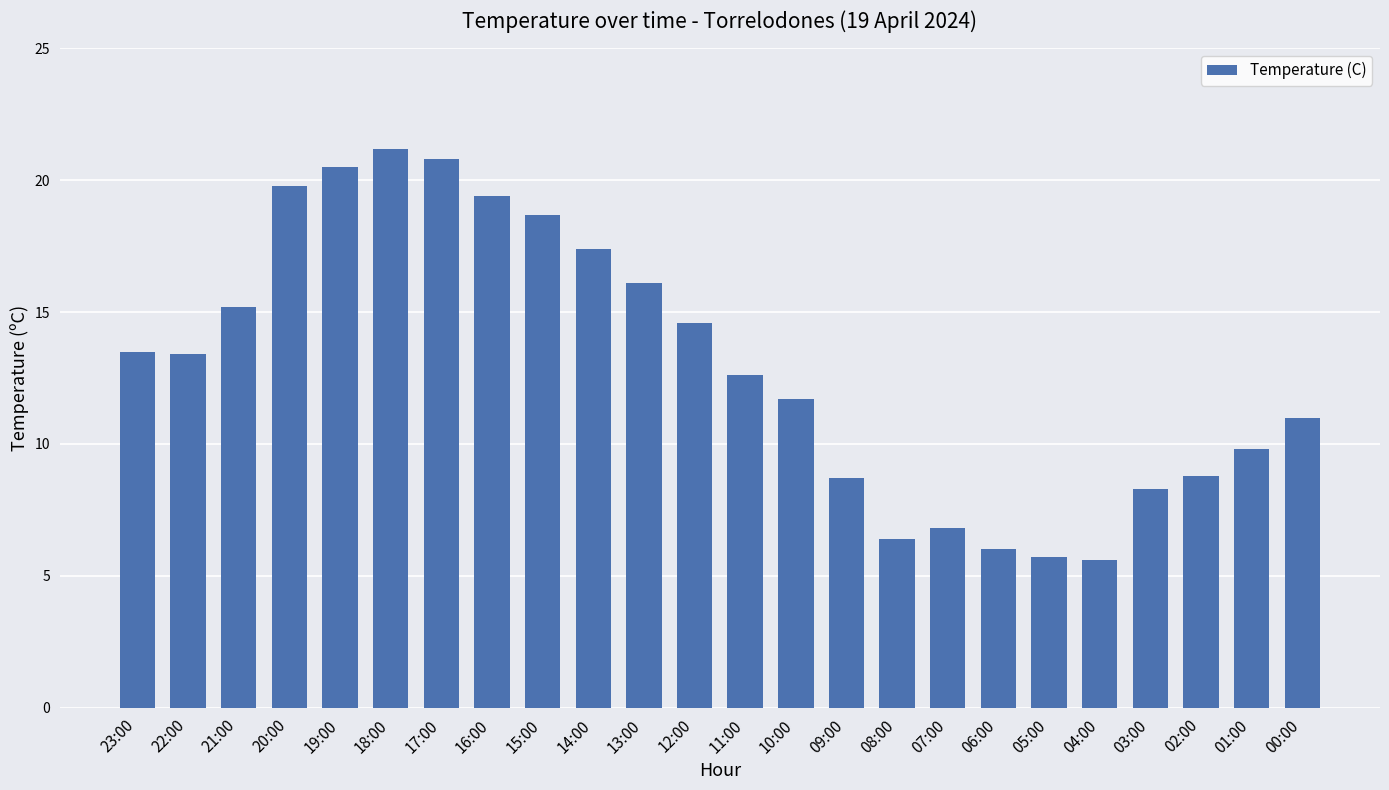

What is the sum of the values at 03:00 and 19:00?

28.8